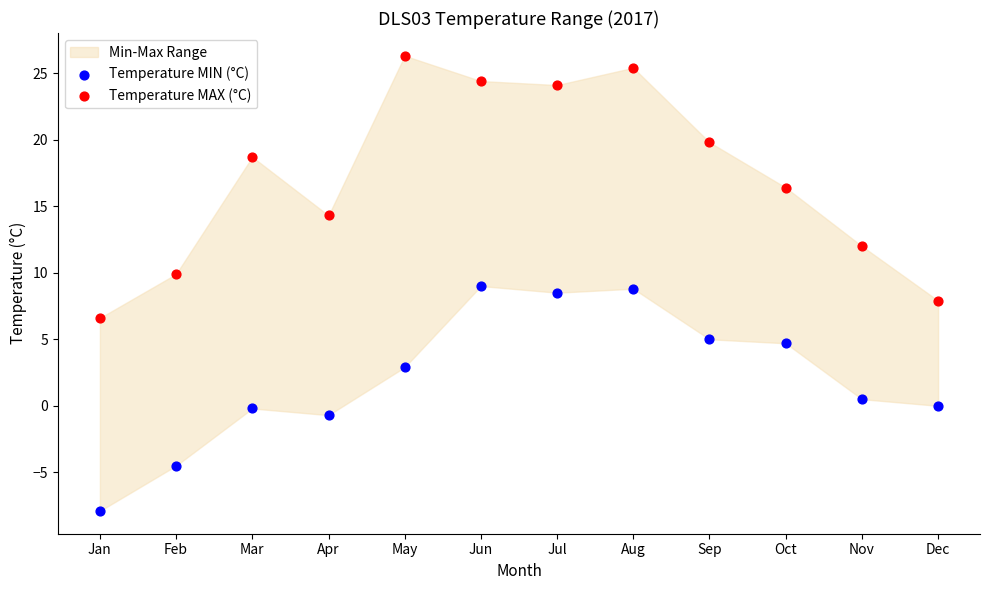

Across all data points, what is the range of Y values (max minus min)?

34.2